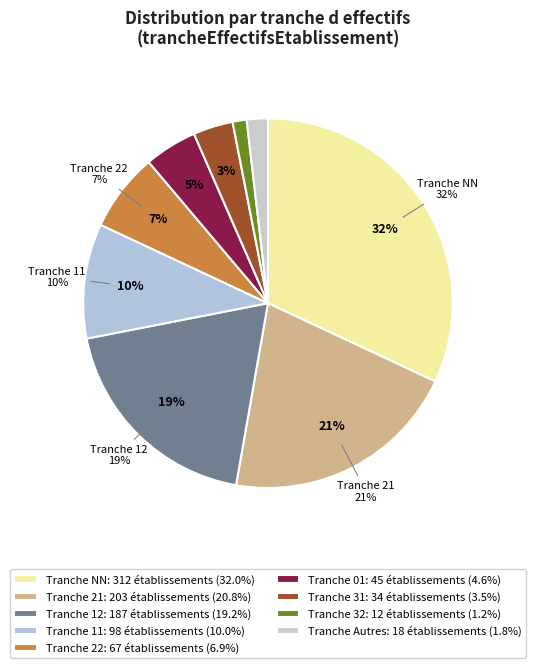

Which slice is the largest?

NN